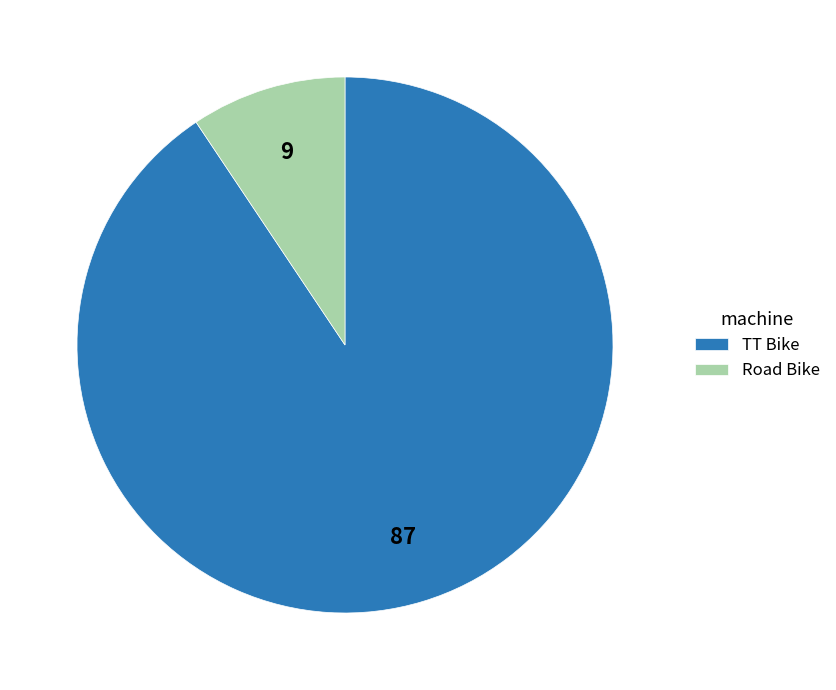

Rank the categories by value from highest to lowest.

TT Bike, Road Bike